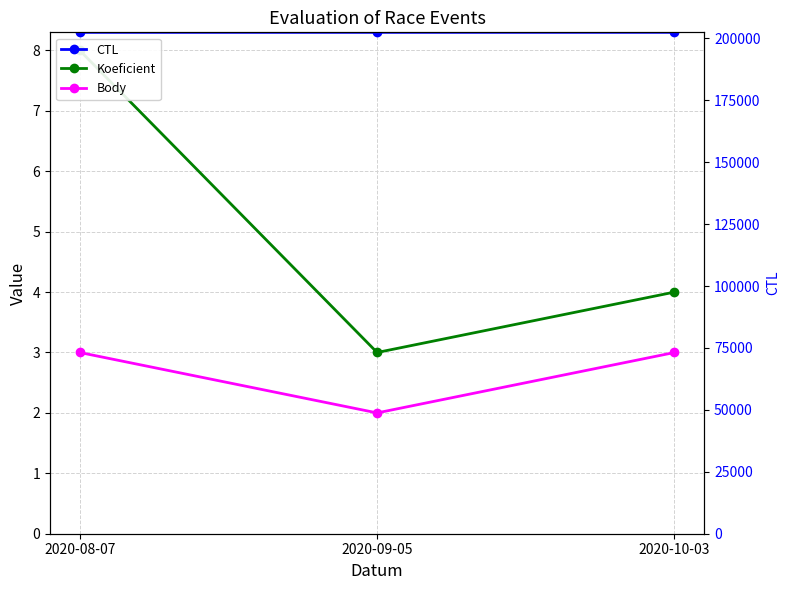

Which category has the lowest value in the Body series?

2020-09-05